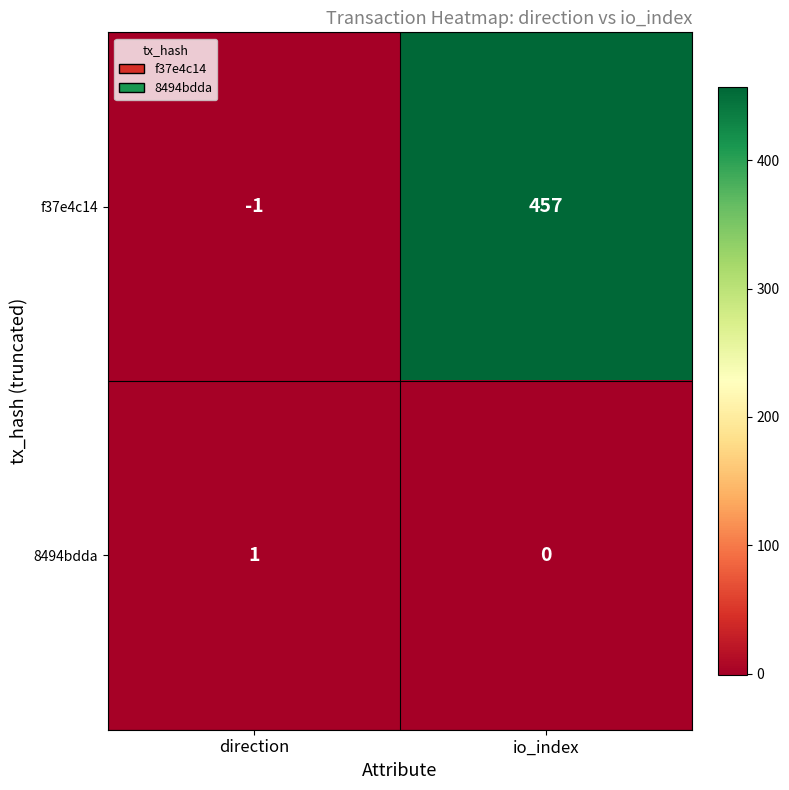

Where is f37e4c14 nearest to the value 228?

direction